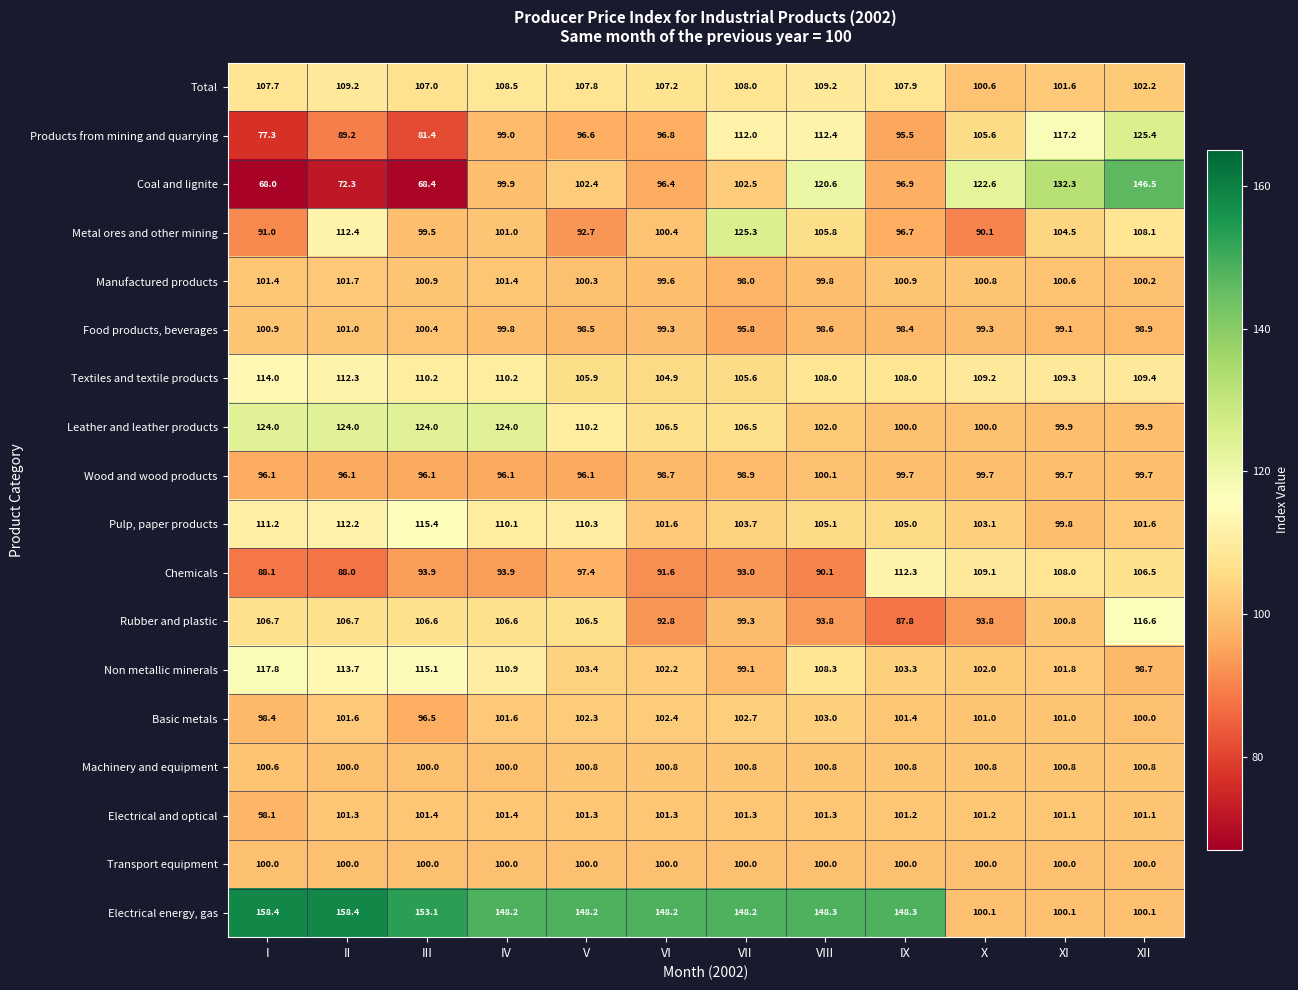

Which category has the lowest value across all series?

I